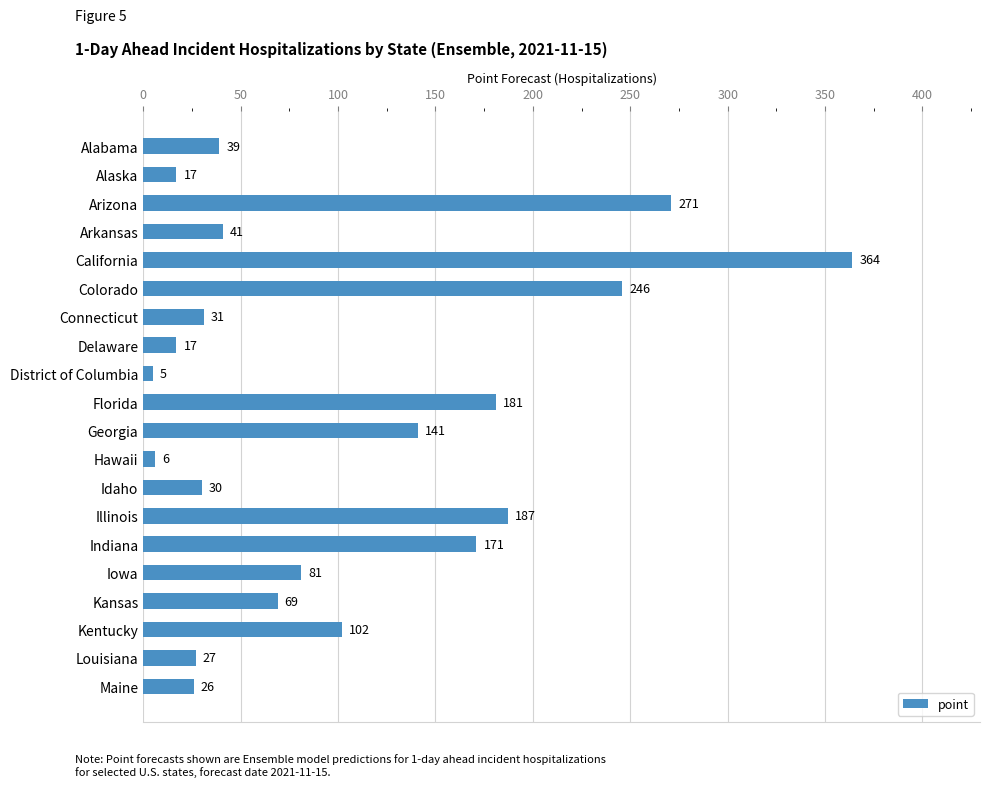

What is the label of the 2nd bar from the top?

Alaska